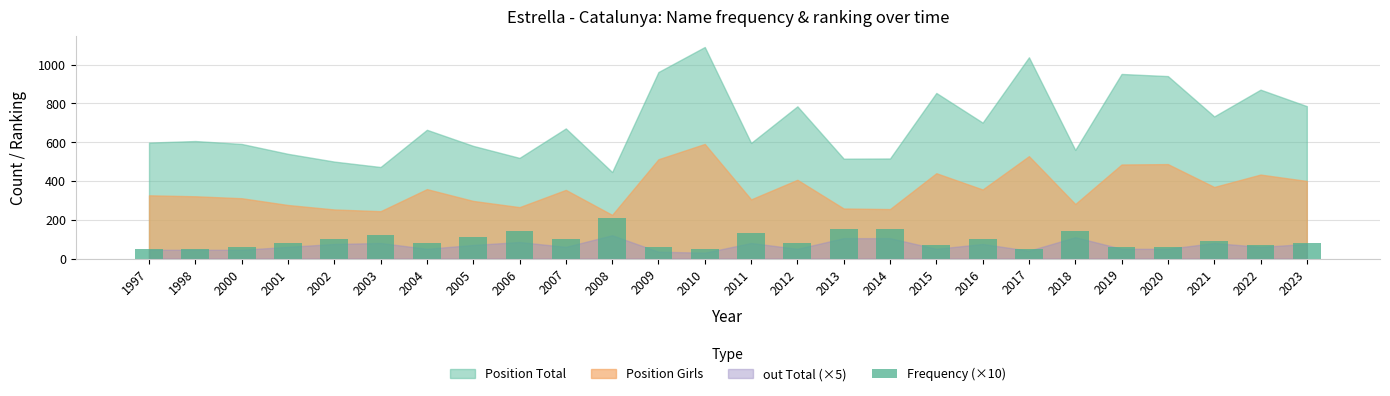

Does the chart contain stacked bars?

No